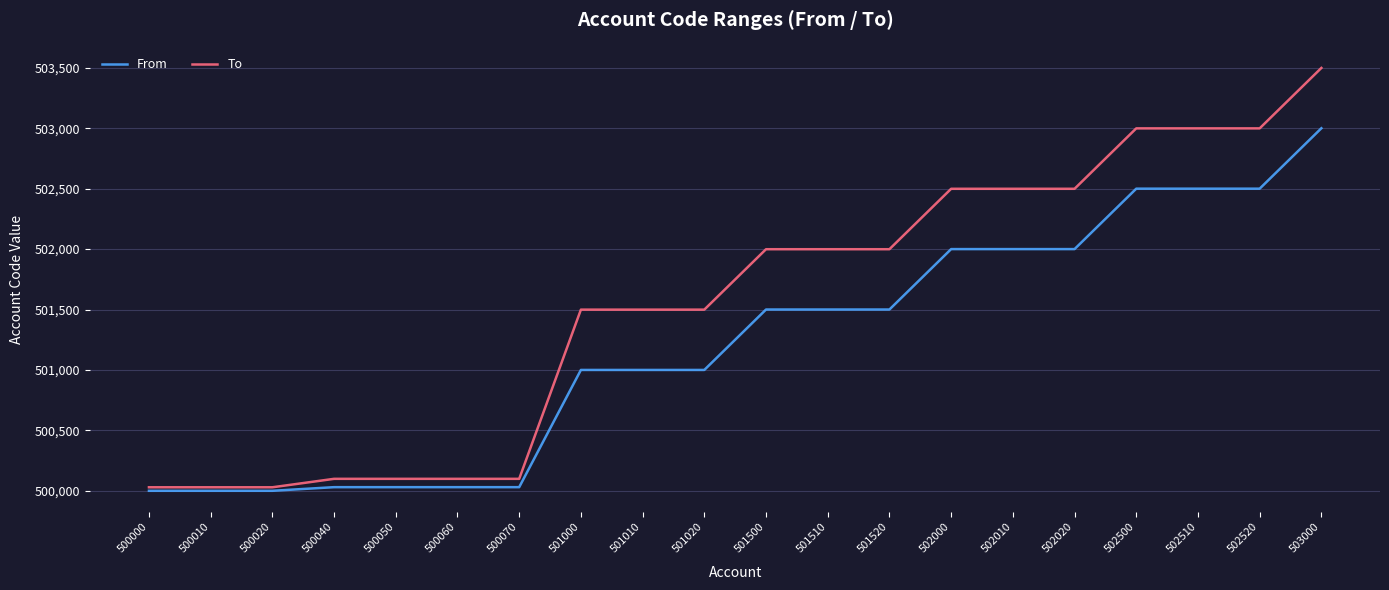

Is the value of From at 500050 greater than the value of To at 502000?

No